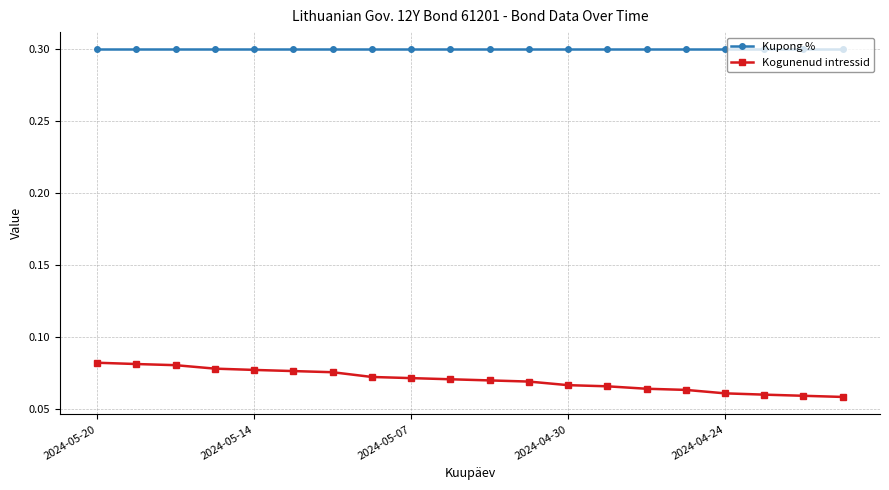

What is the value of the Kupong % point at the 17th from the left?

0.3